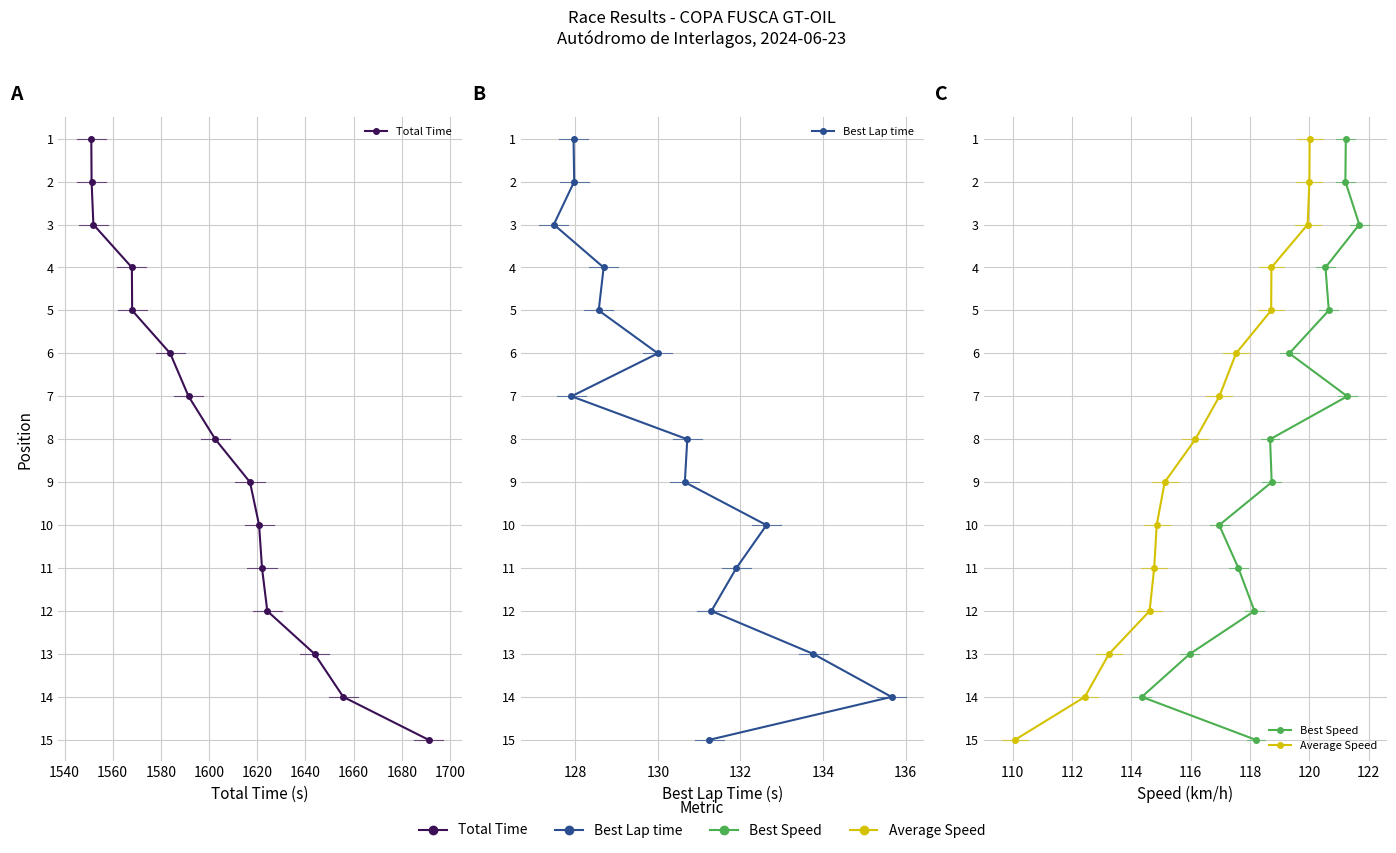

What are all the series names shown in the legend?

Total Time, Best Lap time, Best Speed, Average Speed